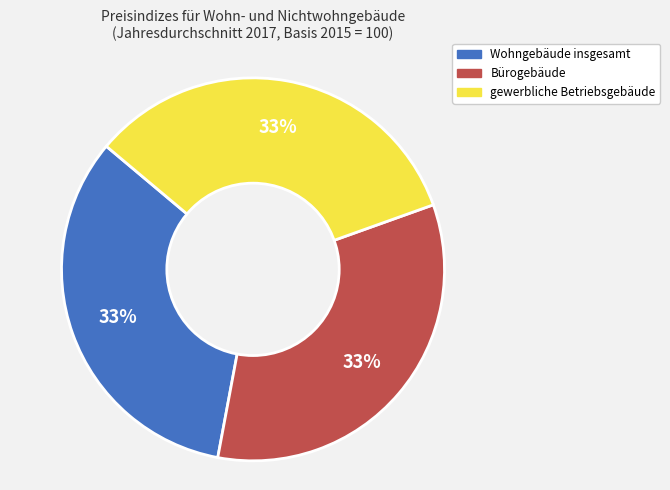

Is there any slice that represents more than half of the pie?

No